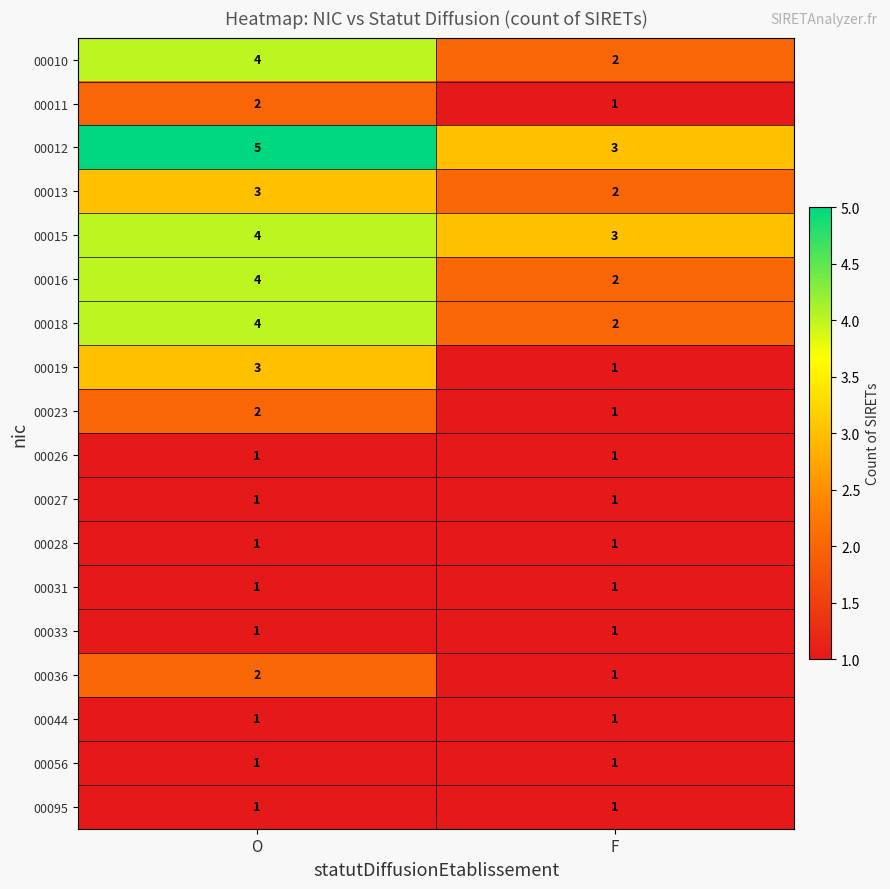

What is the total value across all series at F?

26